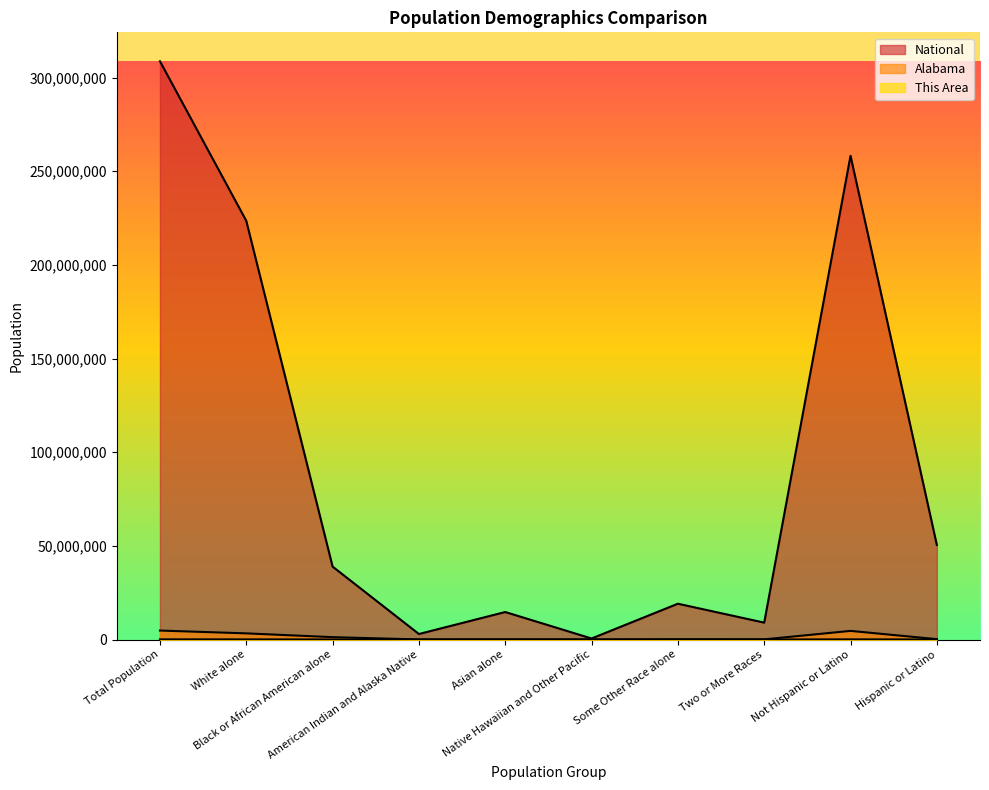

What is the label of the 9th point from the left?

Not Hispanic or Latino